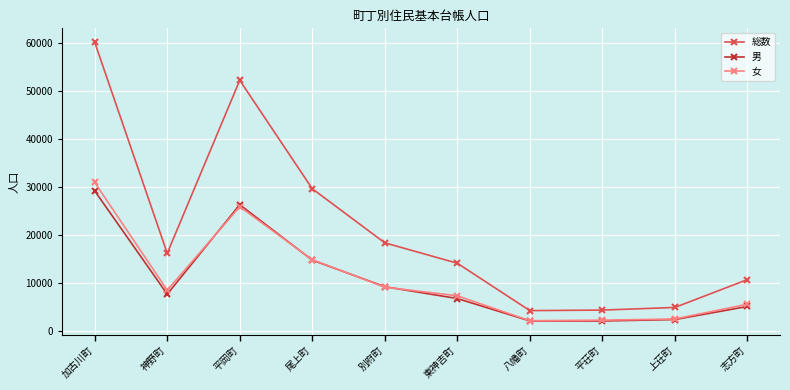

The value of 女 at 八幡町 is 2150. True or false?

True